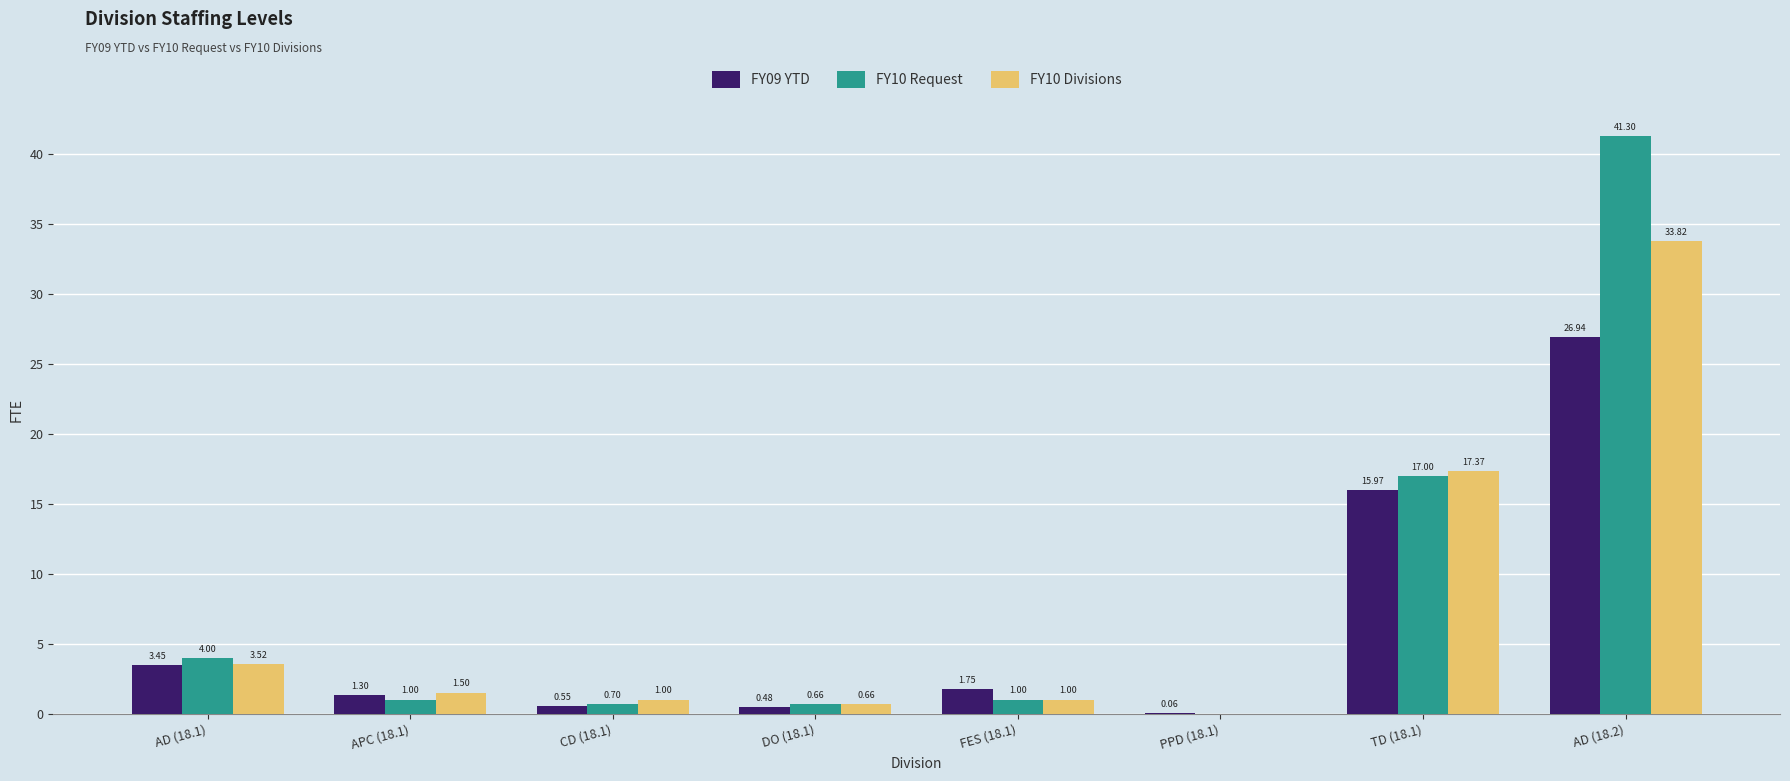

What is the sum of the FY09 YTD values at AD (18.1) and DO (18.1)?

3.9